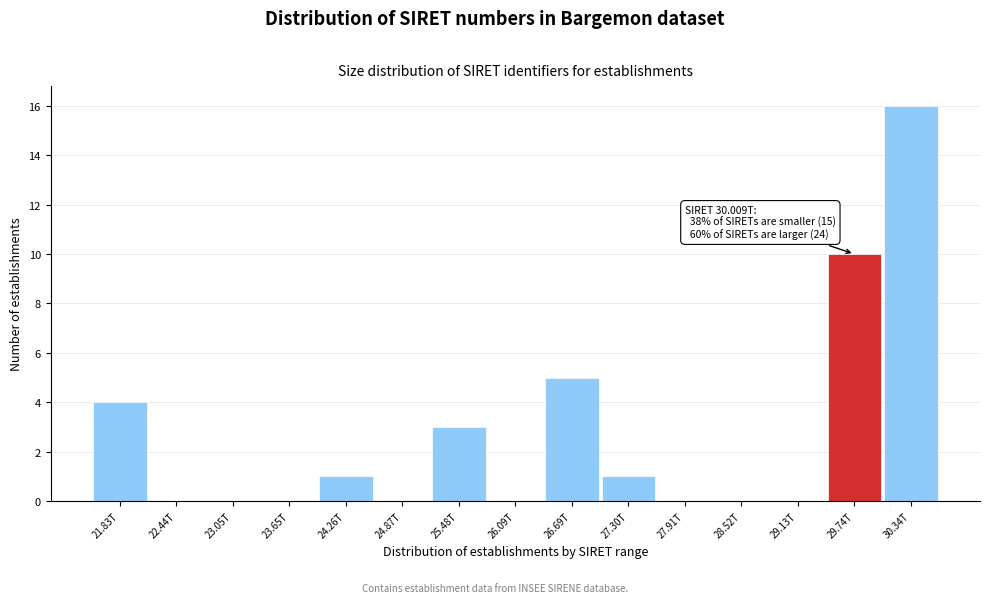

Reading right to left, transcribe all the data shown in this chart.

30.34T=16	29.74T=10	29.13T=0	28.52T=0	27.91T=0	27.30T=1	26.69T=5	26.09T=0	25.48T=3	24.87T=0	24.26T=1	23.65T=0	23.05T=0	22.44T=0	21.83T=4